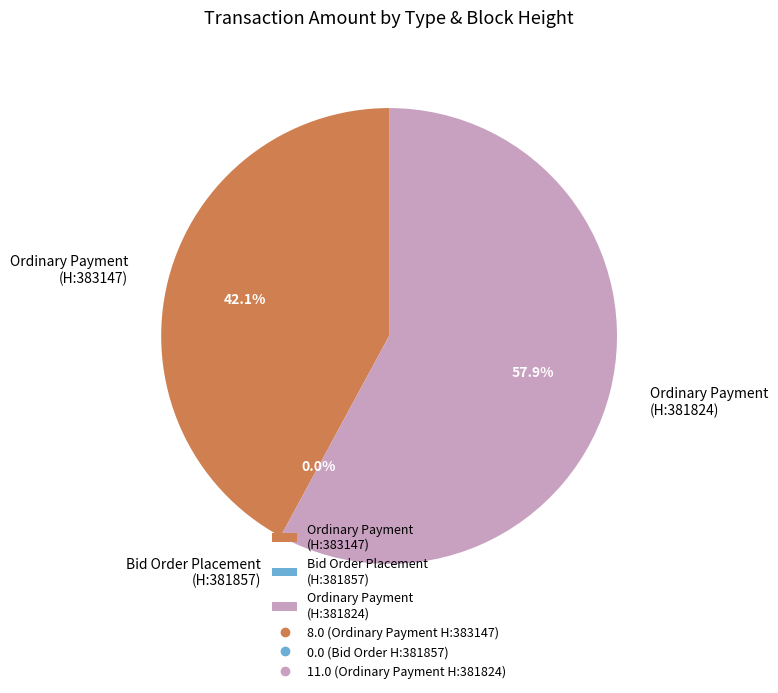

Is it true that Ordinary Payment
(381824) is 50% of the pie?

False